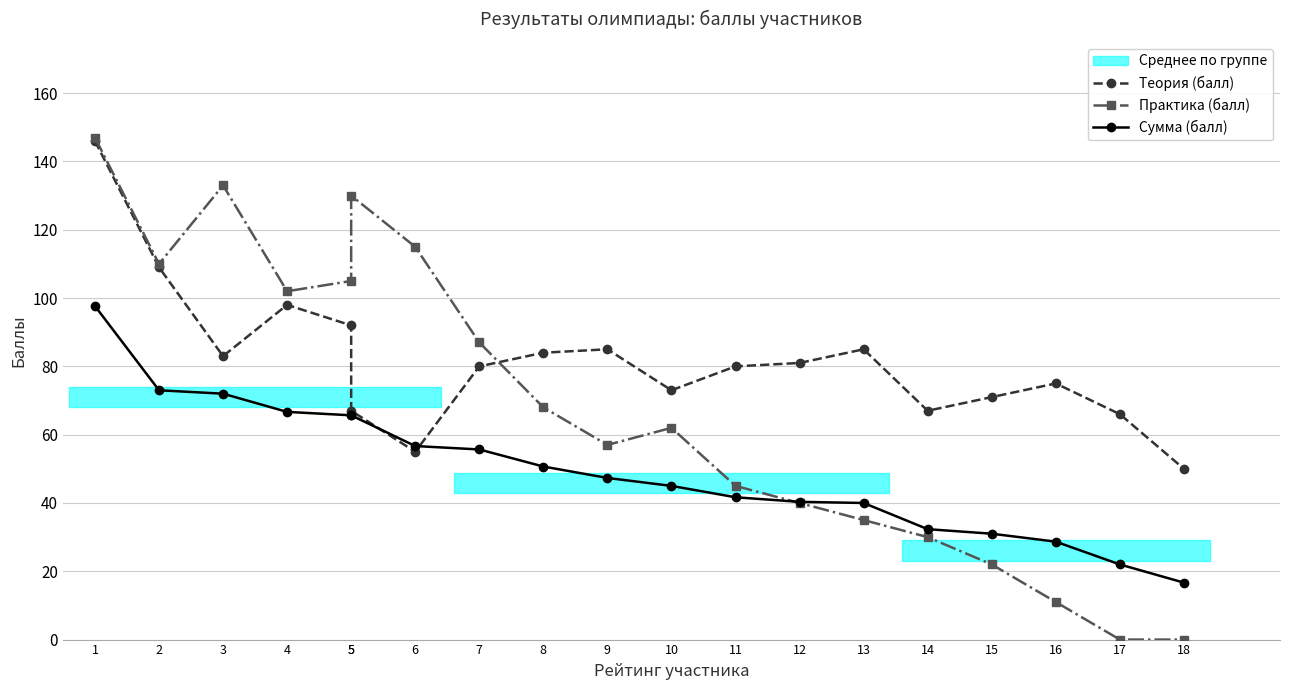

What is the value of the Теория (балл) point at the 16th from the left?

71.0